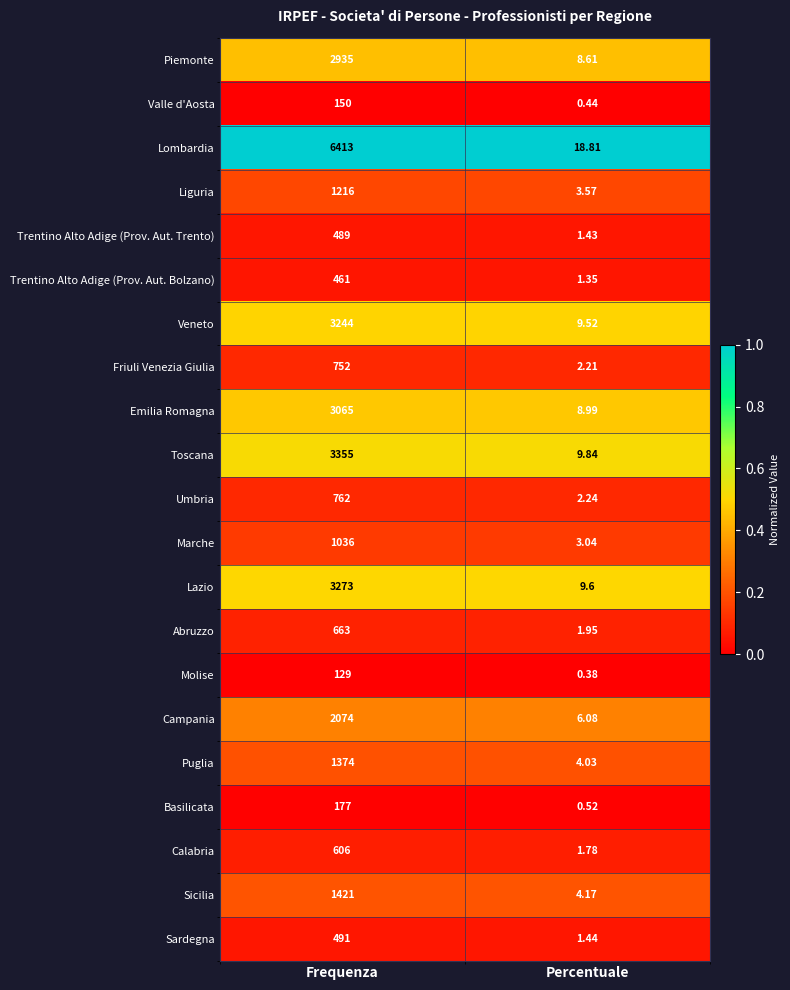

At which category is the sum across all series the highest?

Frequenza